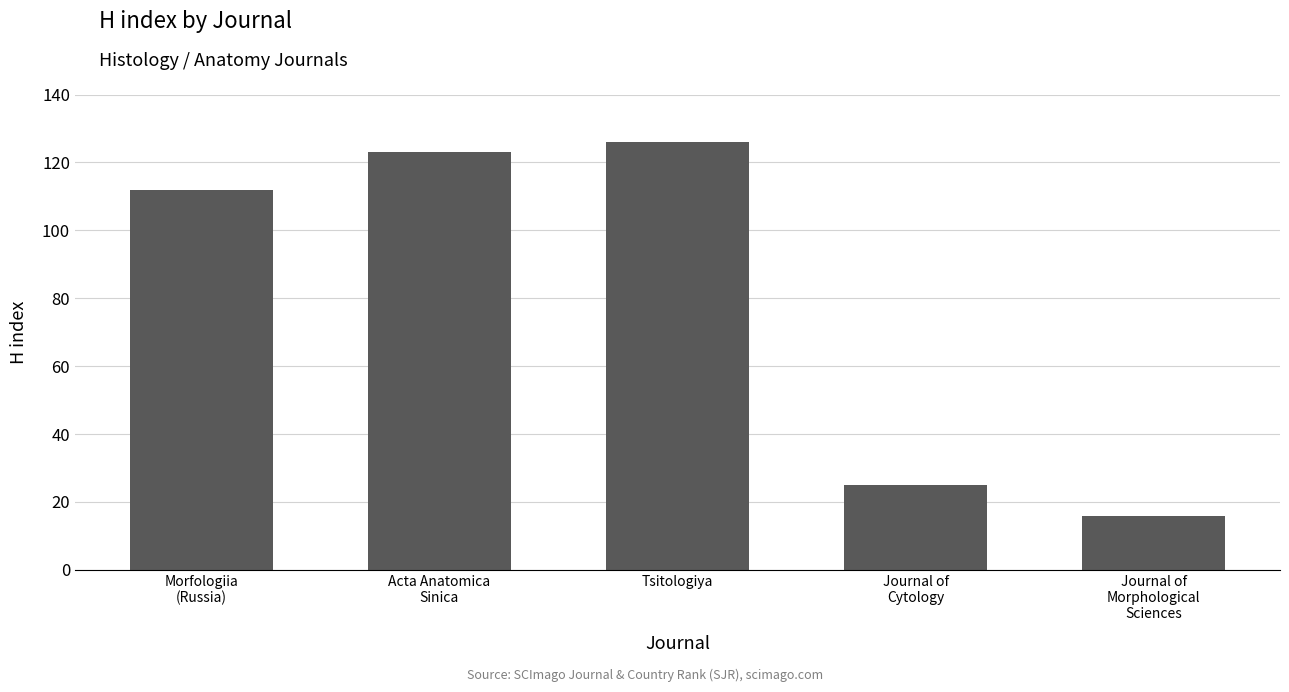

Between Acta Anatomica
Sinica and Morfologiia
(Russia), which is larger?

Acta Anatomica
Sinica